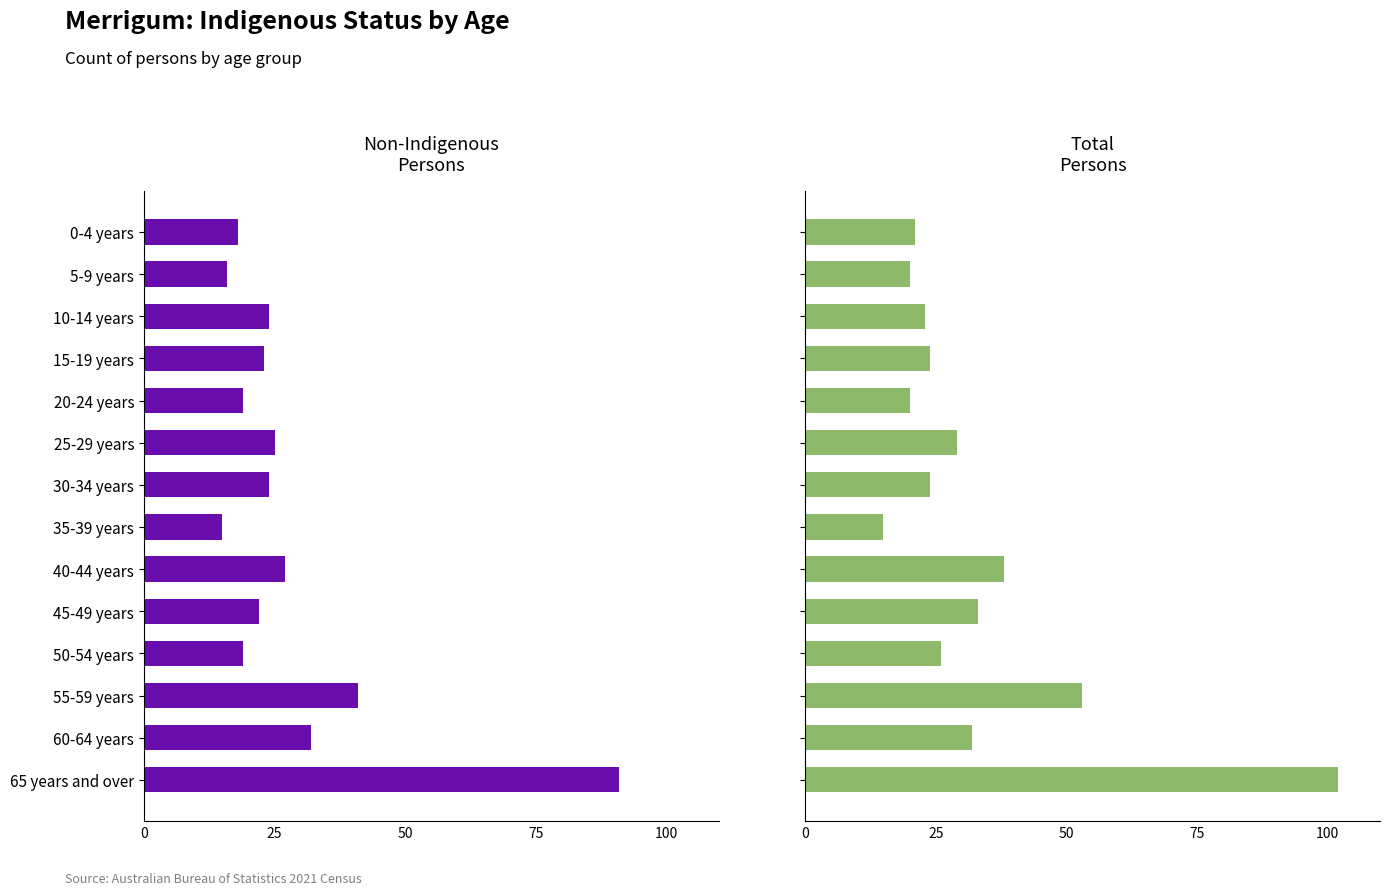

What is the average value of the Total Persons series?

33